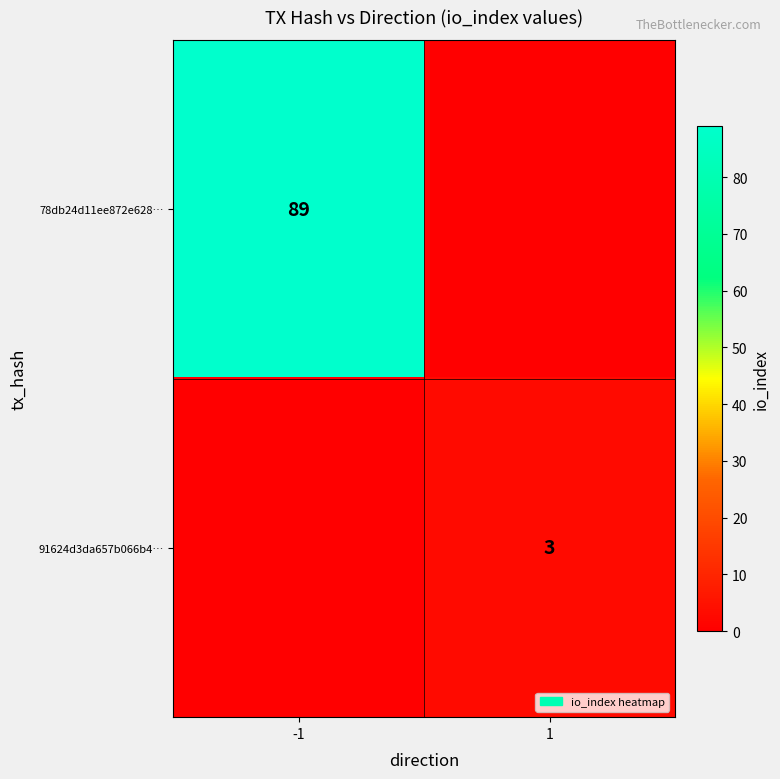

Is it true that 91624d3da657b066b4… equals 5 at 1?

False